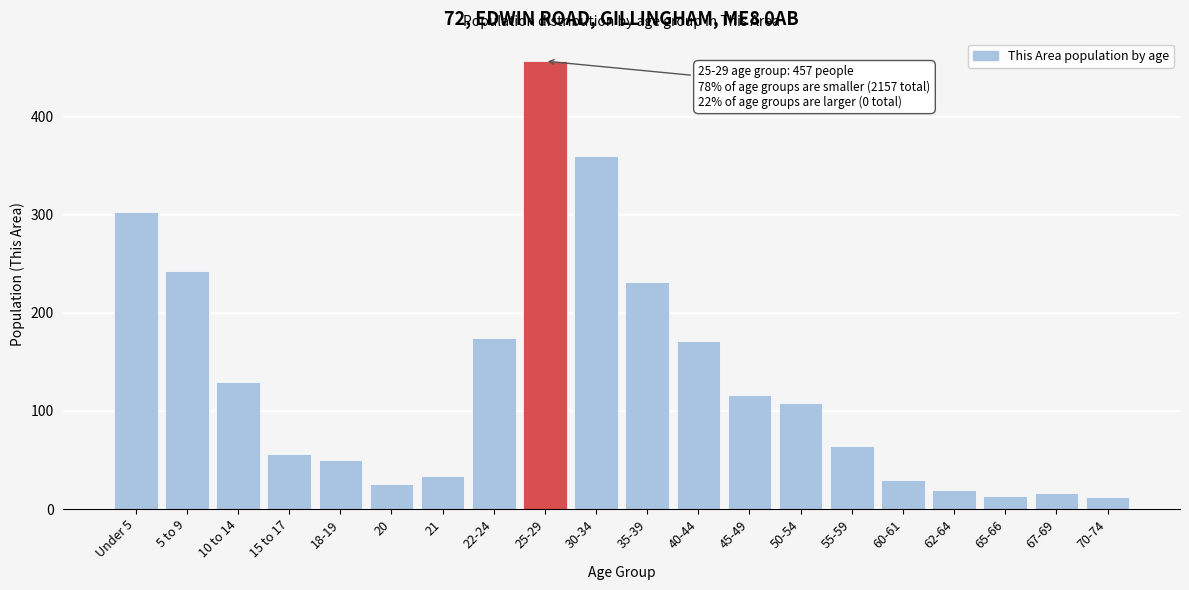

True or false: the data shows 116 at 45-49.

True